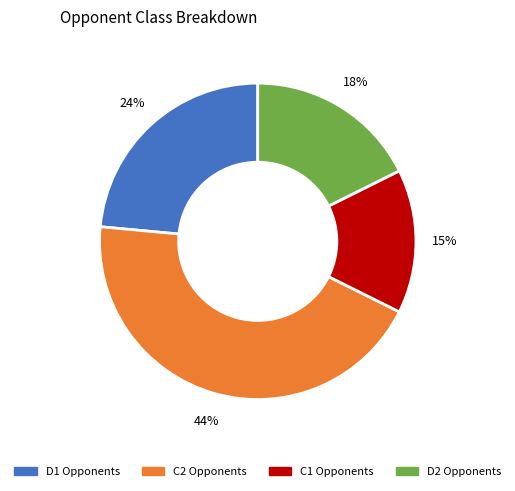

Does D1 account for over 50% of the chart?

No